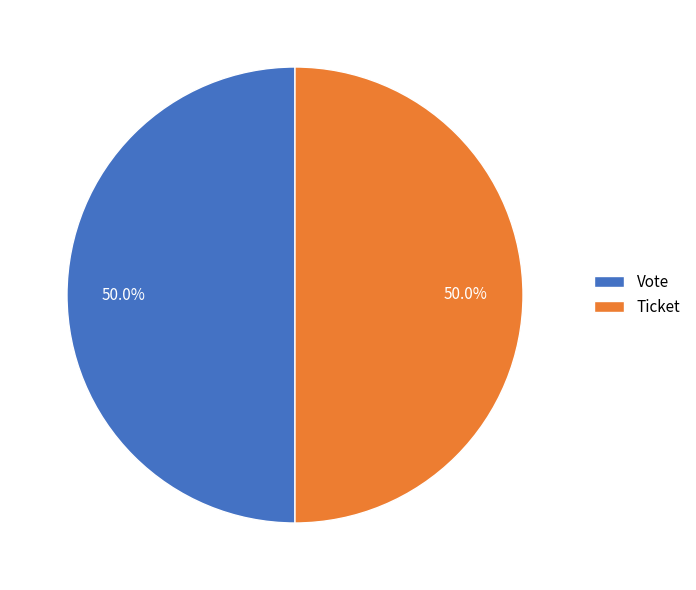

Approximately how many times larger is the value at Vote compared to Ticket?

1.0